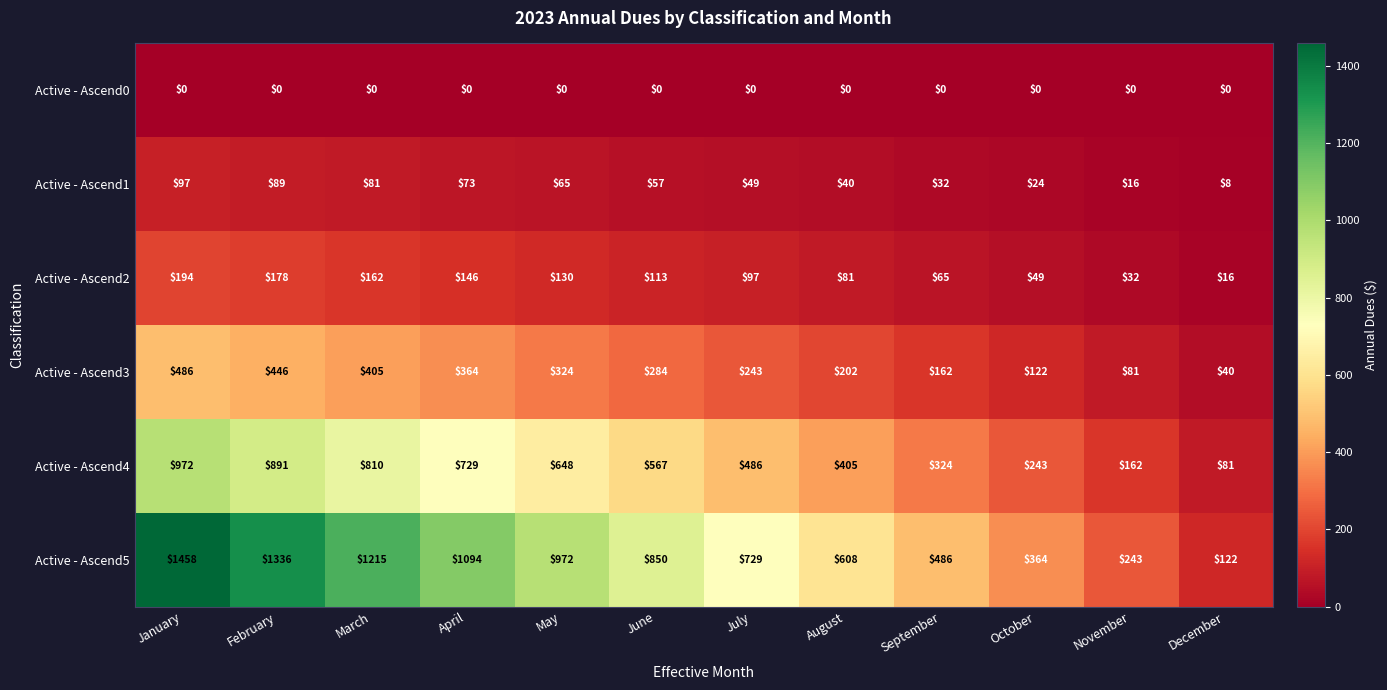

How many categories are shown in the chart?

12